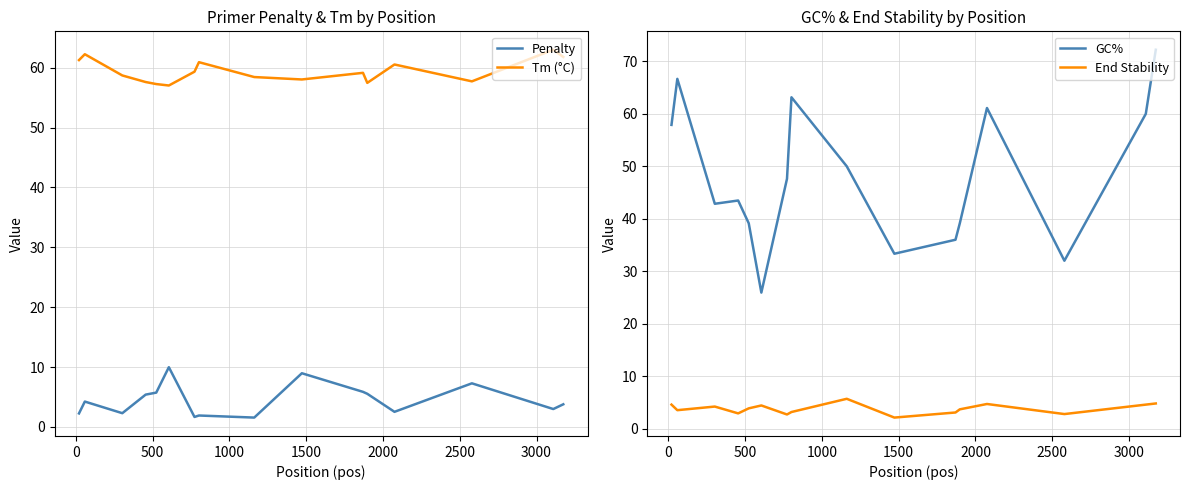

What is the value of the Tm (°C) point at the 7th from the left?

59.3